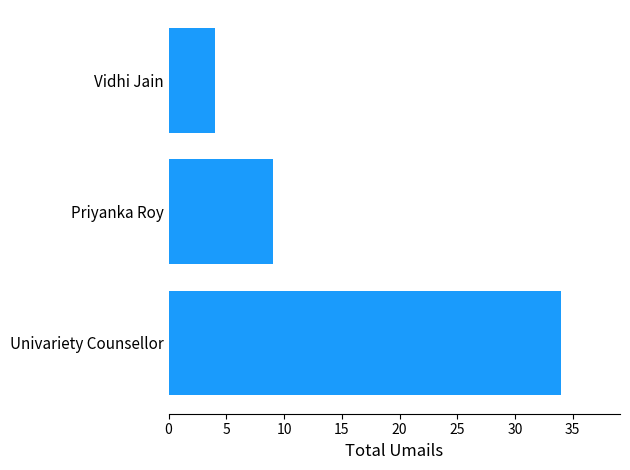

Reading bottom to top, list all the values displayed in this chart.

34	9	4